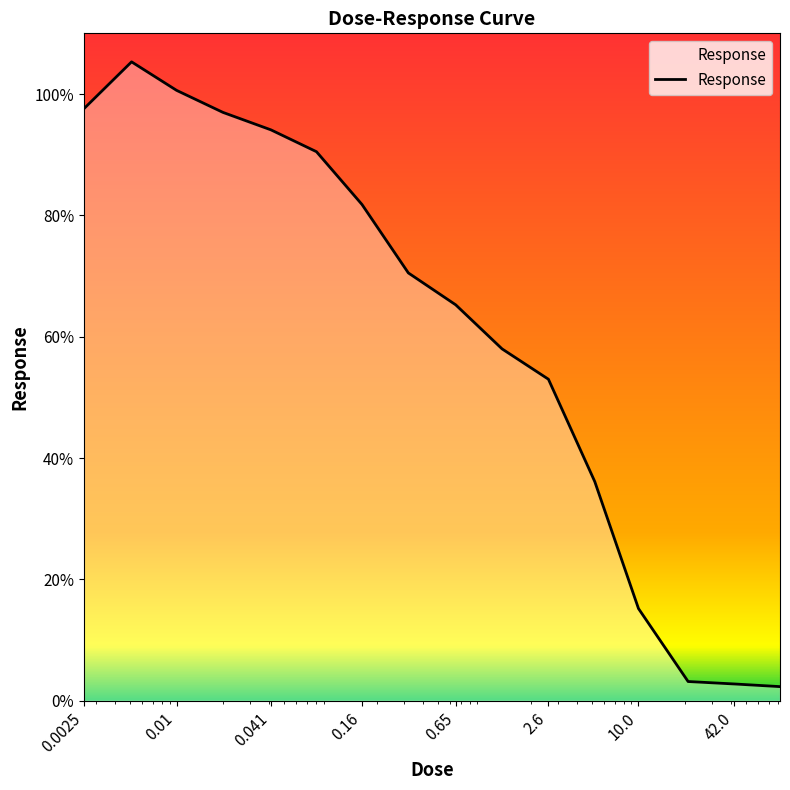

What is the smallest value displayed?

2.3